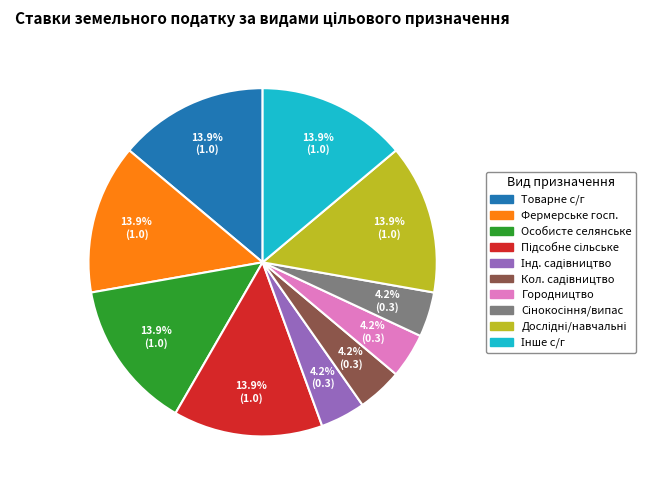

Is there any slice that represents more than half of the pie?

No